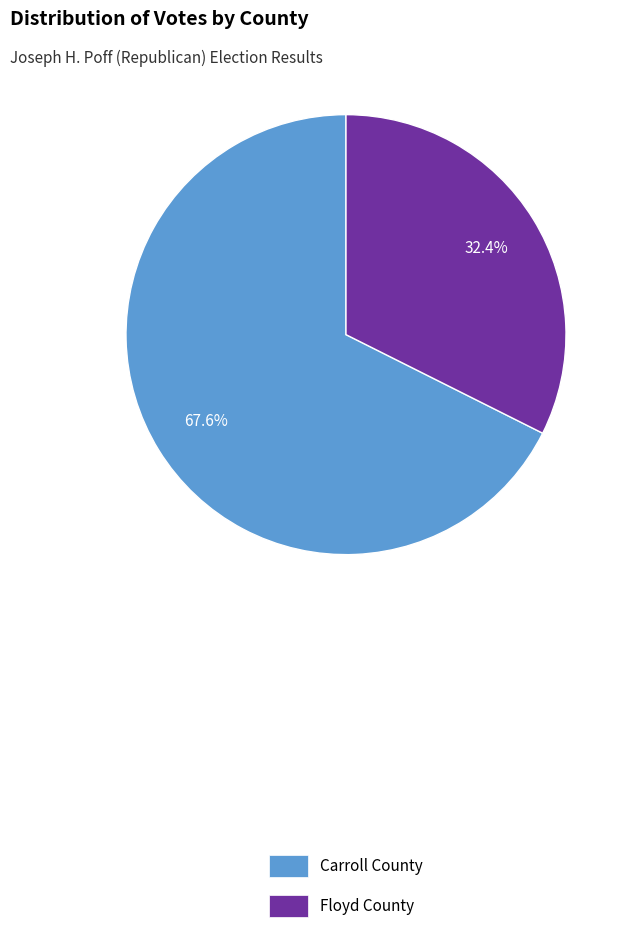

Rank the categories by value from highest to lowest.

Carroll County, Floyd County